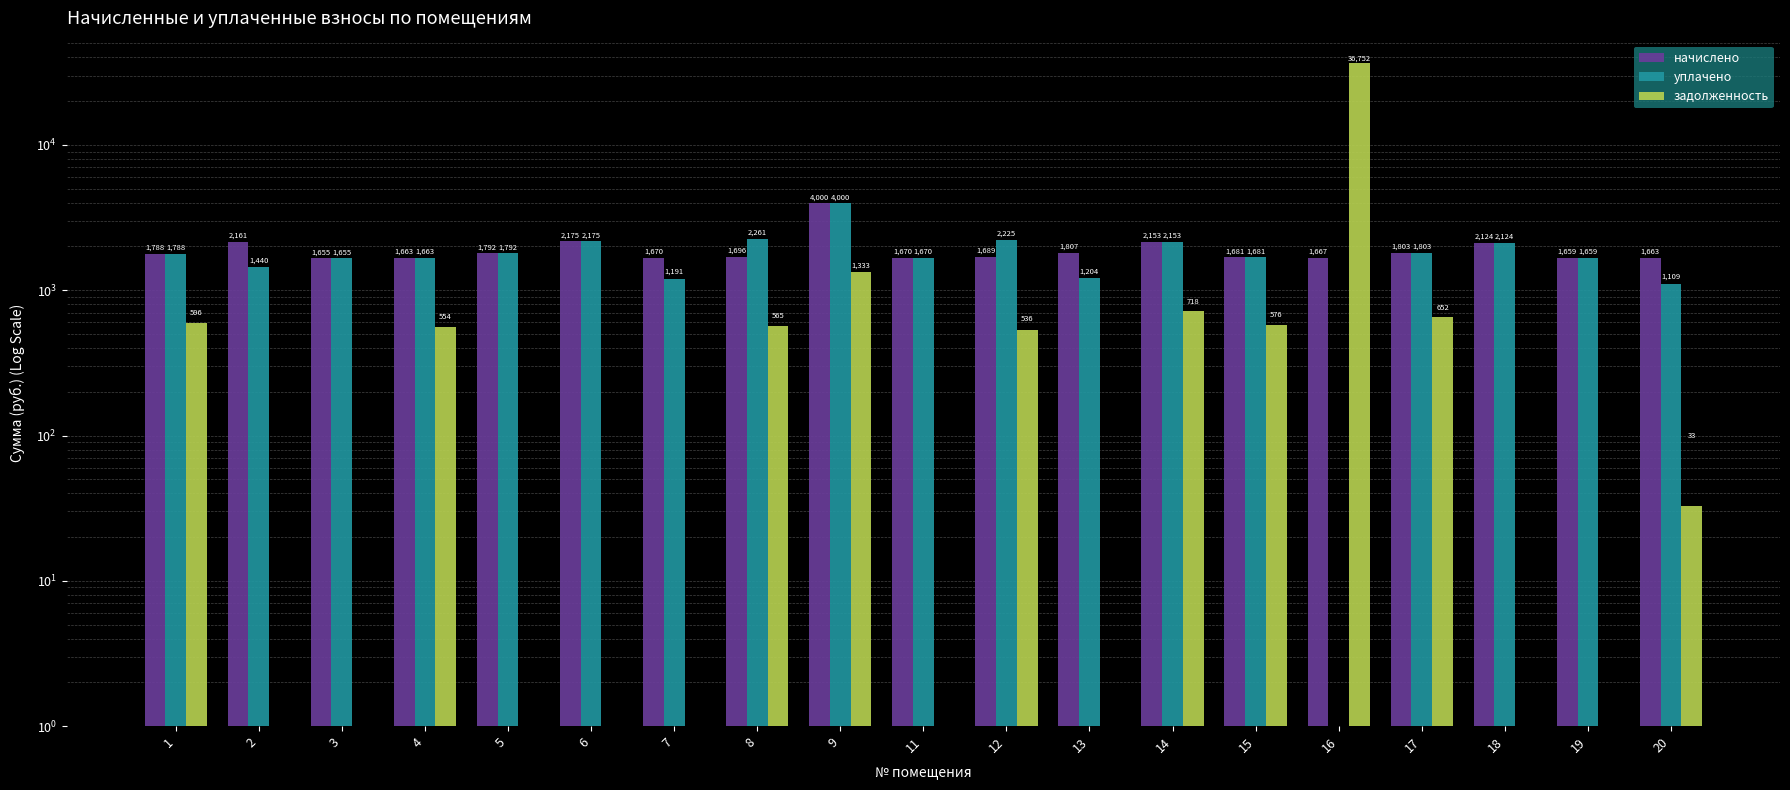

Rank the series by their average value, from lowest to highest.

уплачено, начислено, задолженность